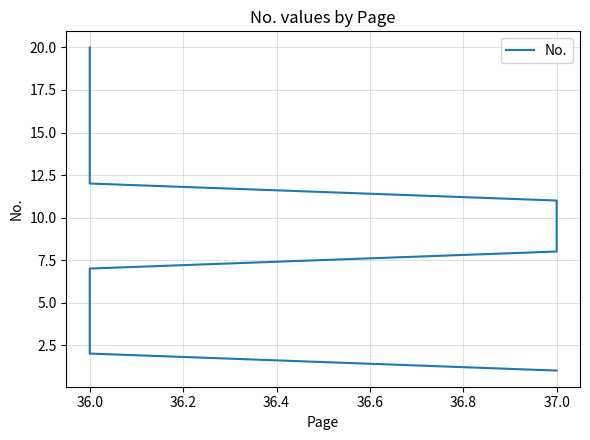

How many data points does each series have?

20